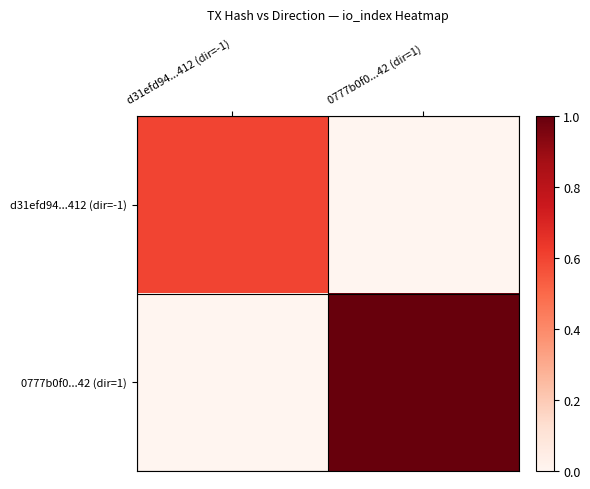

Count the number of data series in this chart.

2